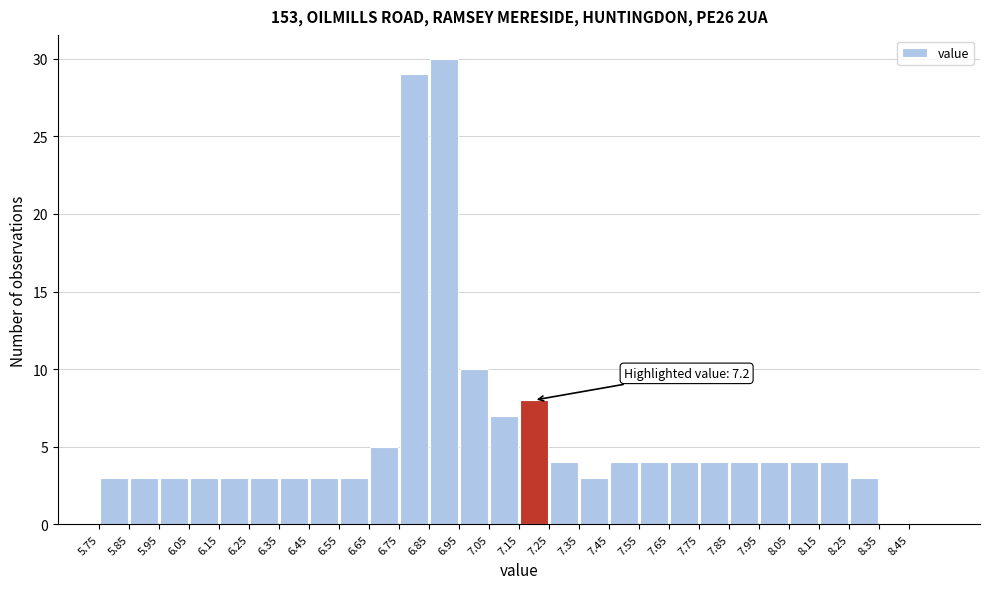

Which range on the x-axis has the tallest bar?

6.85 to 6.95